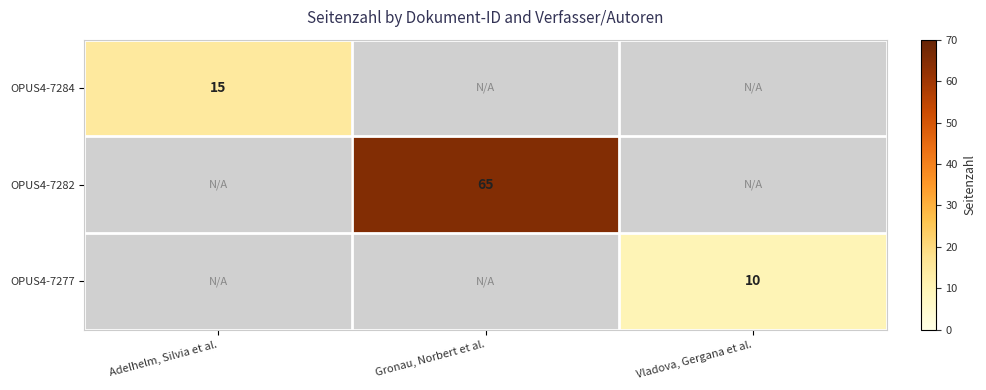

The value of OPUS4-7284 at Adelhelm, Silvia et al. is 15. True or false?

True